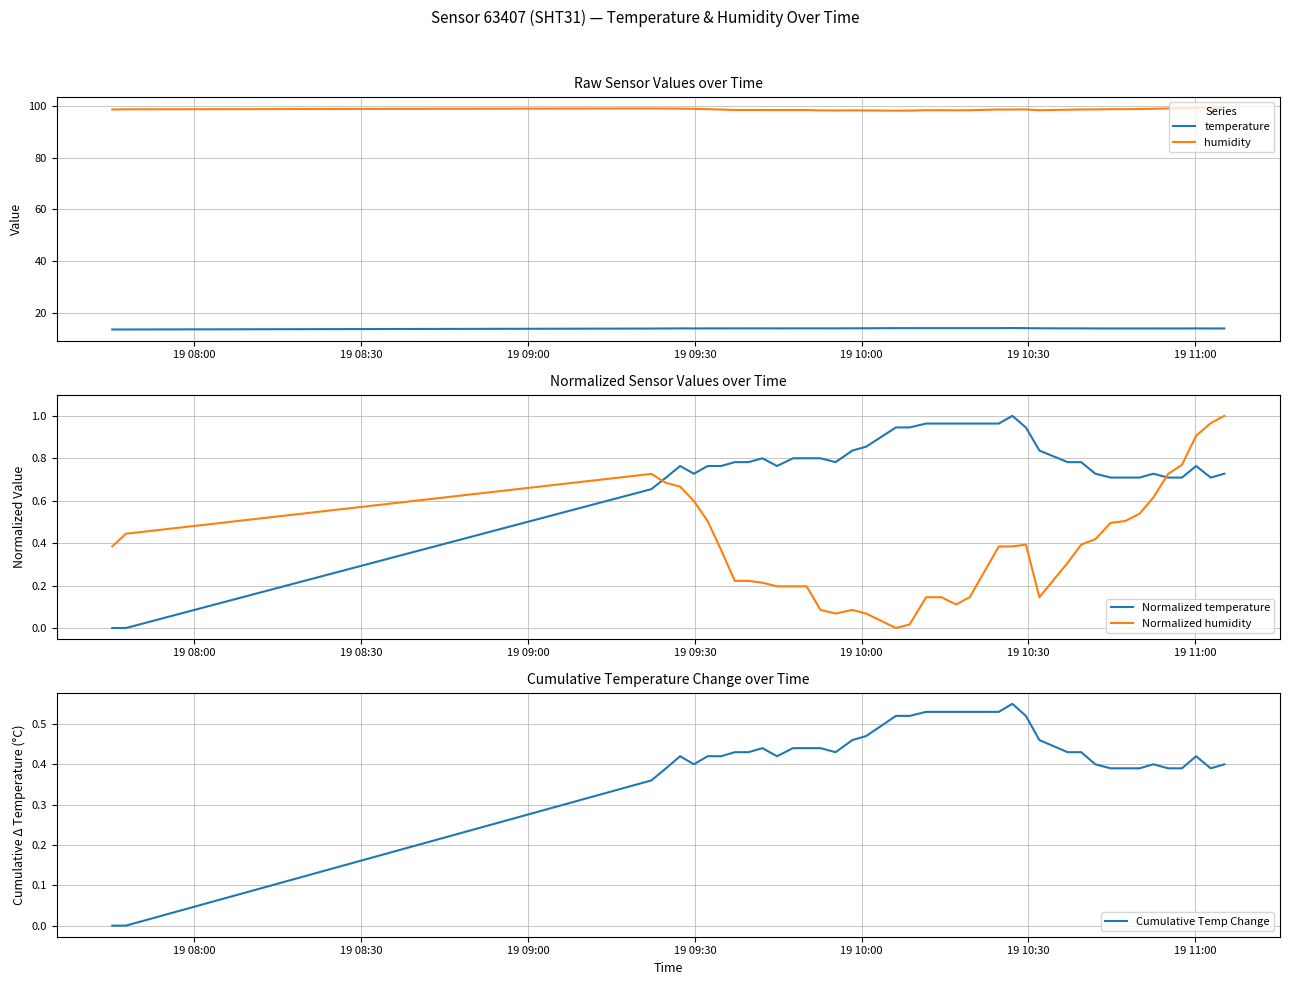

What is the value of the Normalized humidity point at the 4th from the left?

0.7